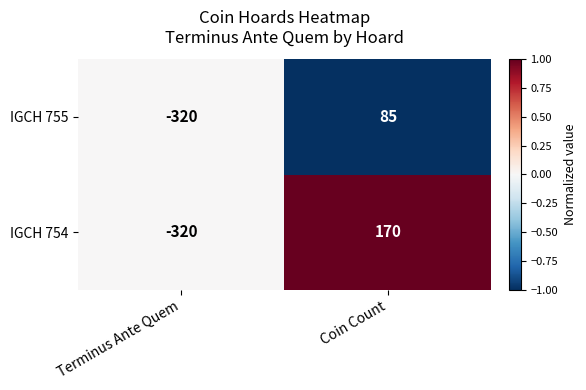

What is the highest value of the IGCH 754 series?

170